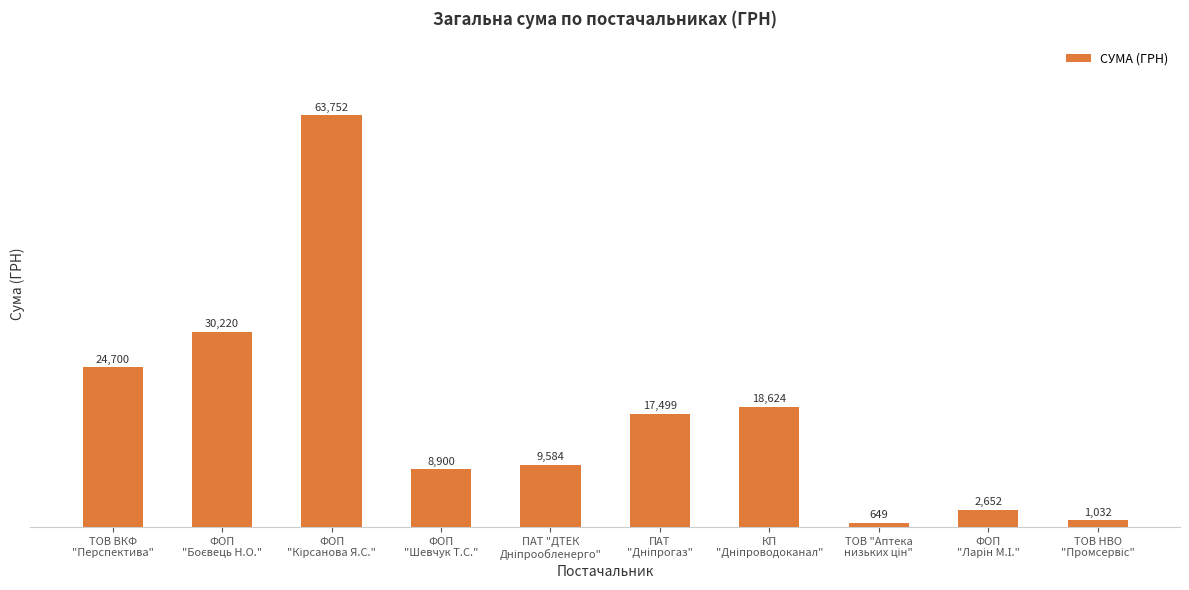

The chart shows a value of 13422.5 at ФОП
"Шевчук Т.С.". True or false?

False